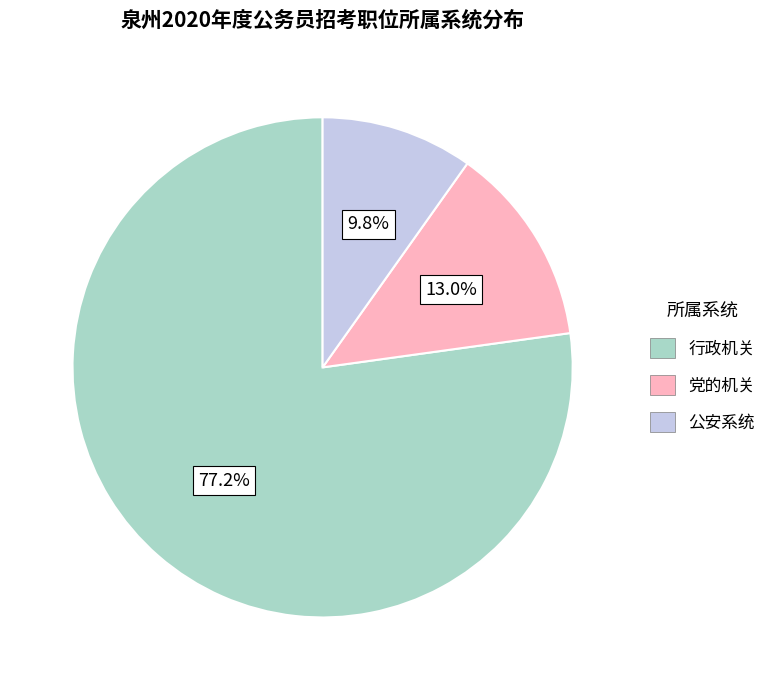

Does any single category account for the majority?

Yes